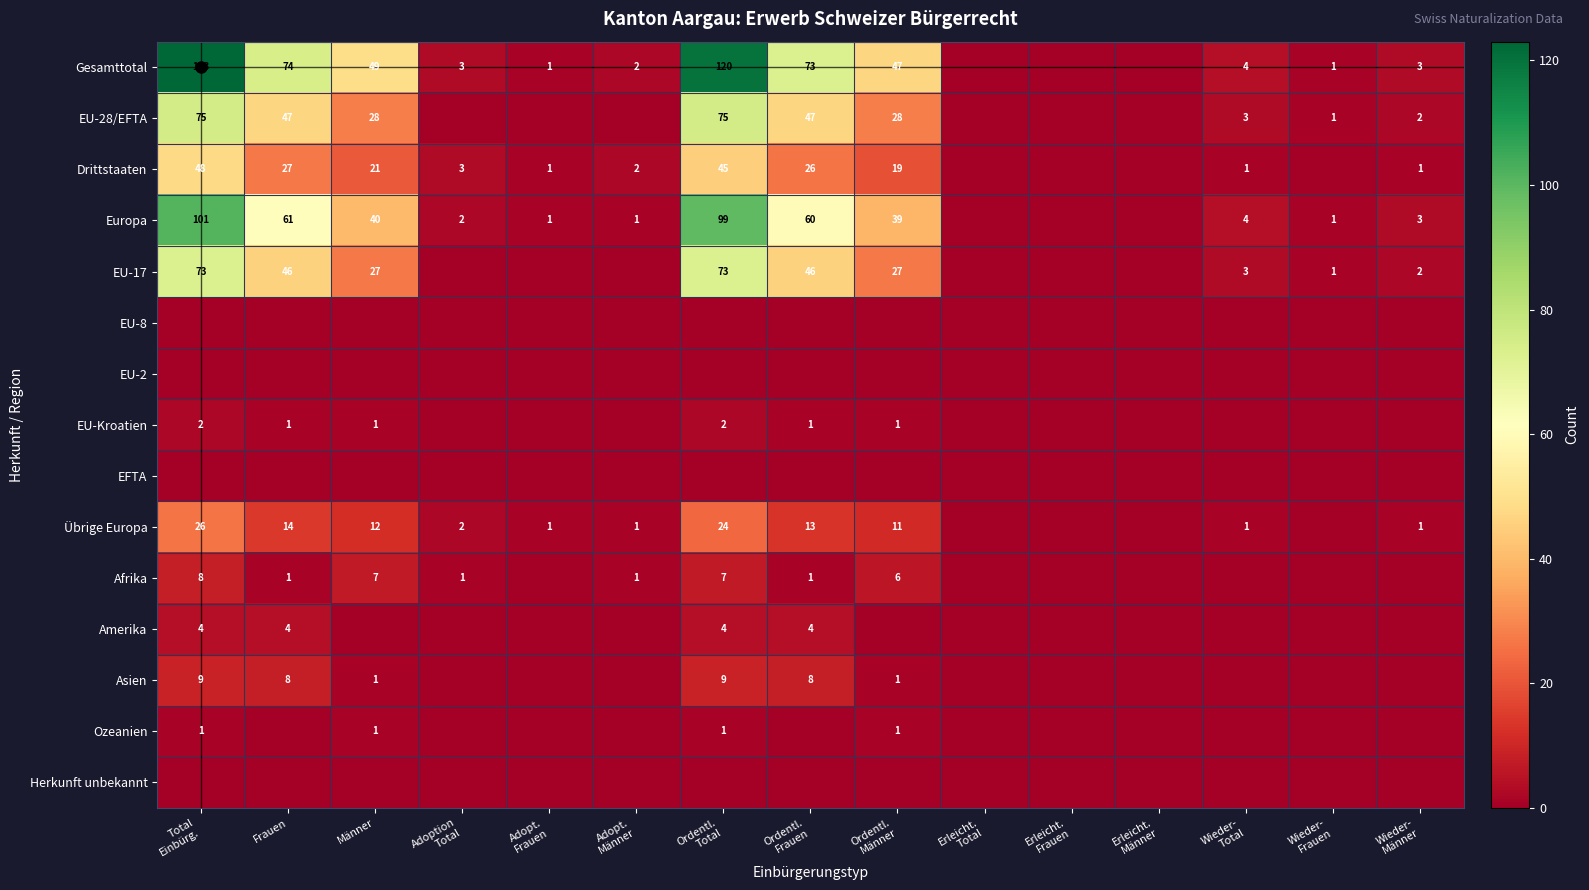

Which has a higher value, Wieder-
Männer or Adoption
Total?

Wieder-
Männer